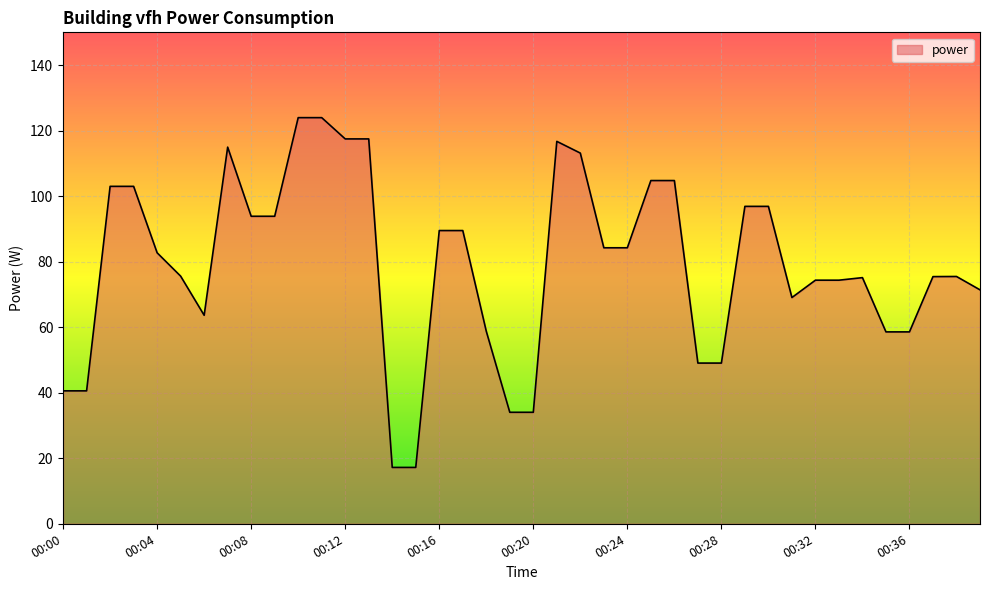

What is the smallest value displayed?

17.2